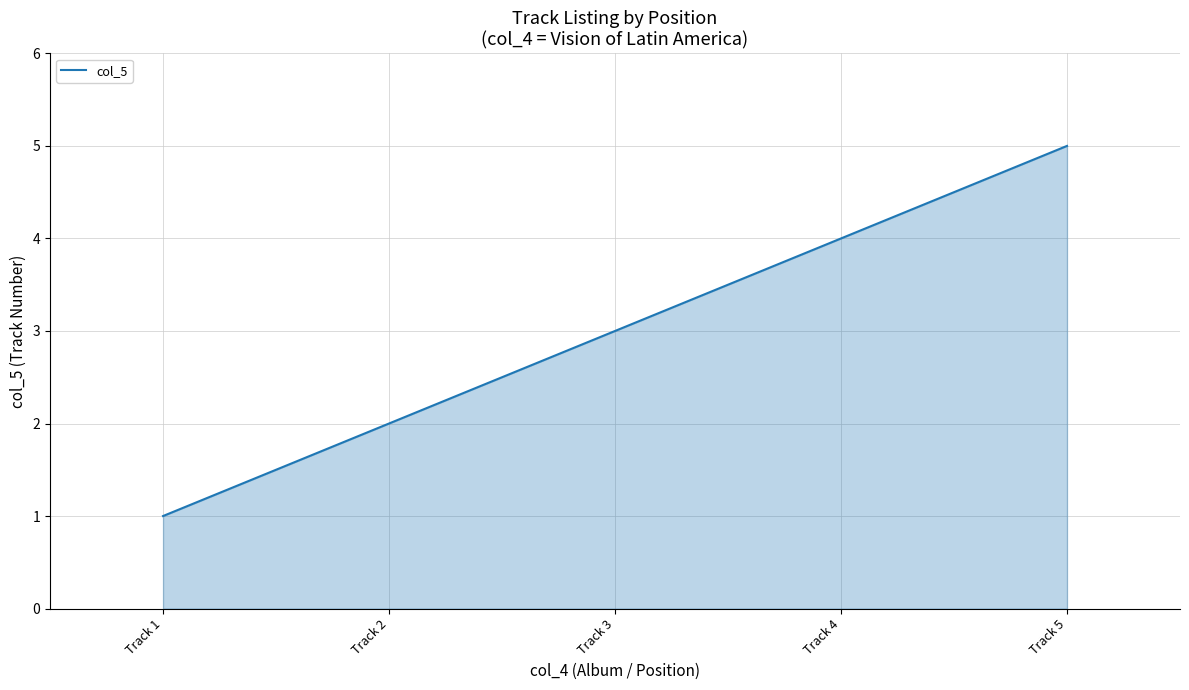

How many lines are shown in the chart?

1